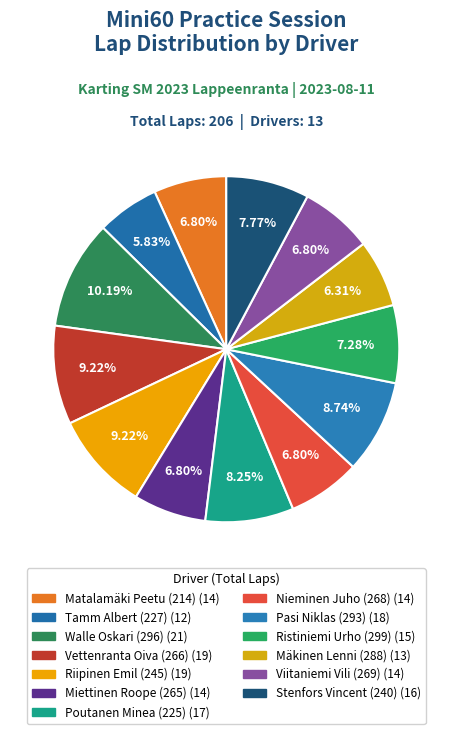

What percentage is the Stenfors Vincent (240) slice, to the nearest percent?

8%